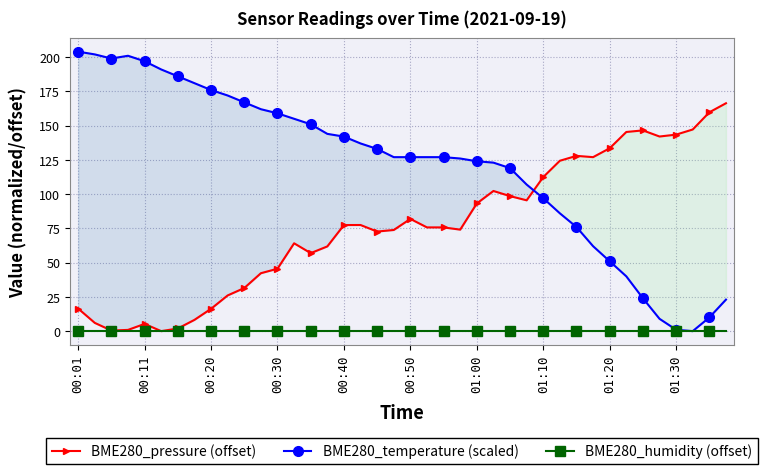

Where does the BME280_pressure (offset) series first go above 75?

00:40